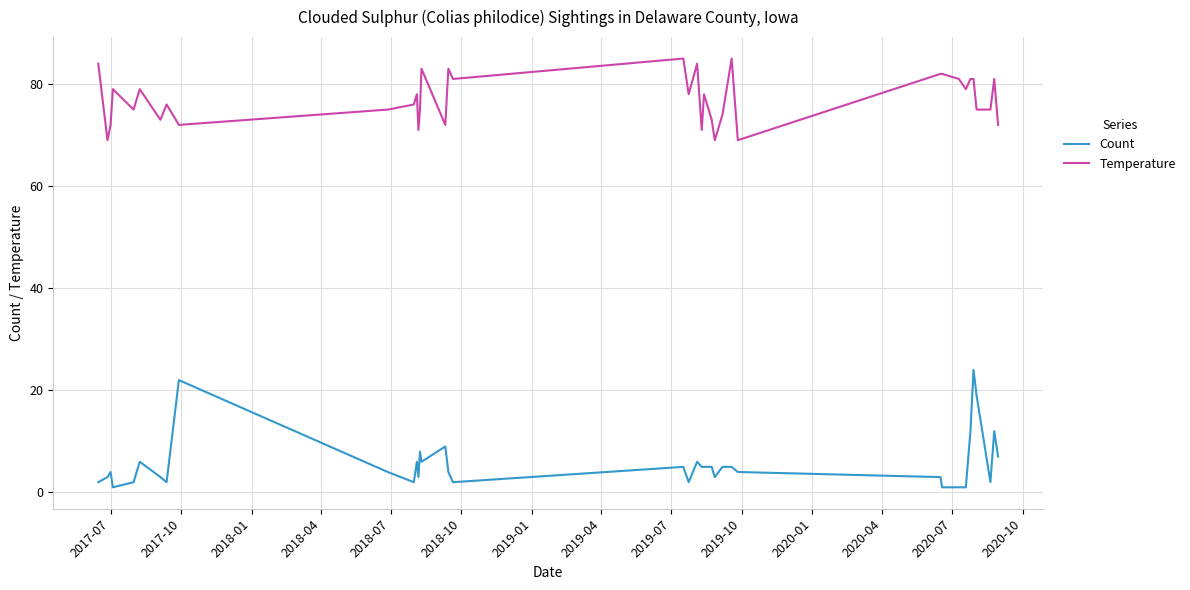

What is the lowest value of the Temperature series?

69